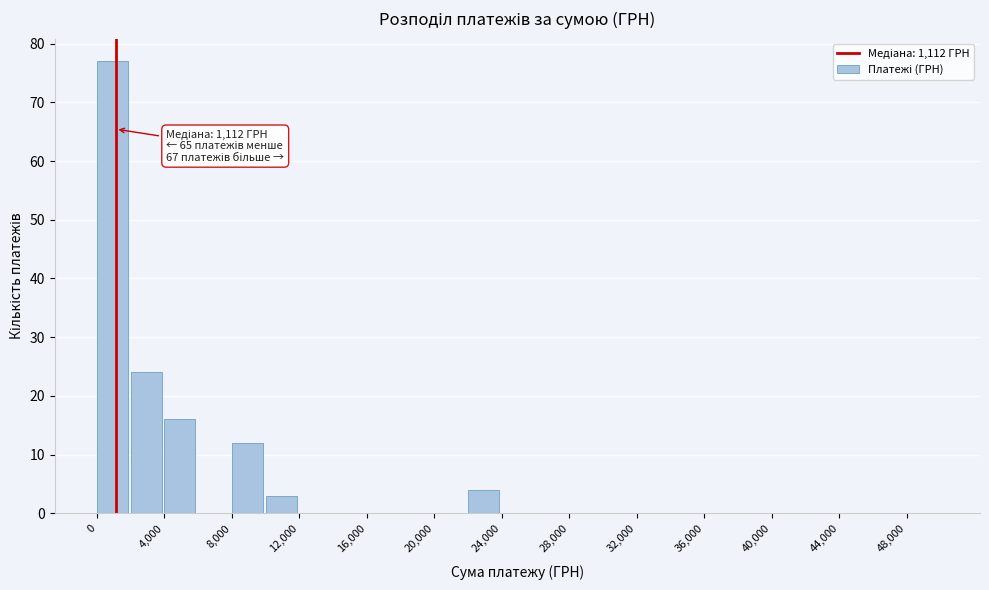

Over which range of the x-axis is the bar tallest?

0 to 2000